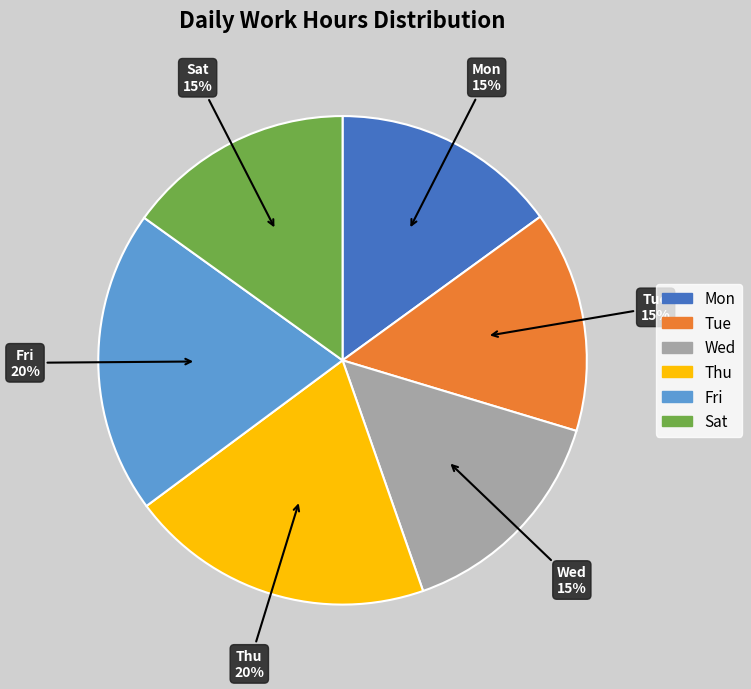

Is the sum of Mon and Fri greater than half?

No